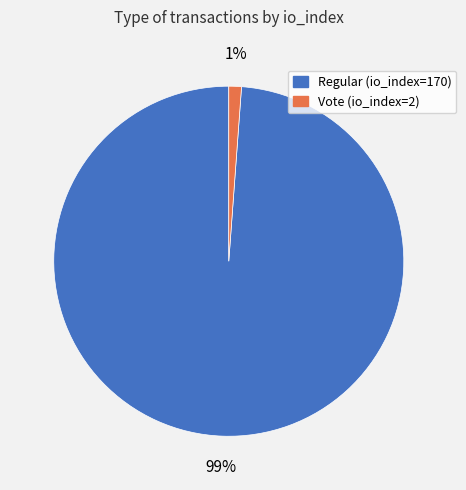

How many segments does this pie chart have?

2